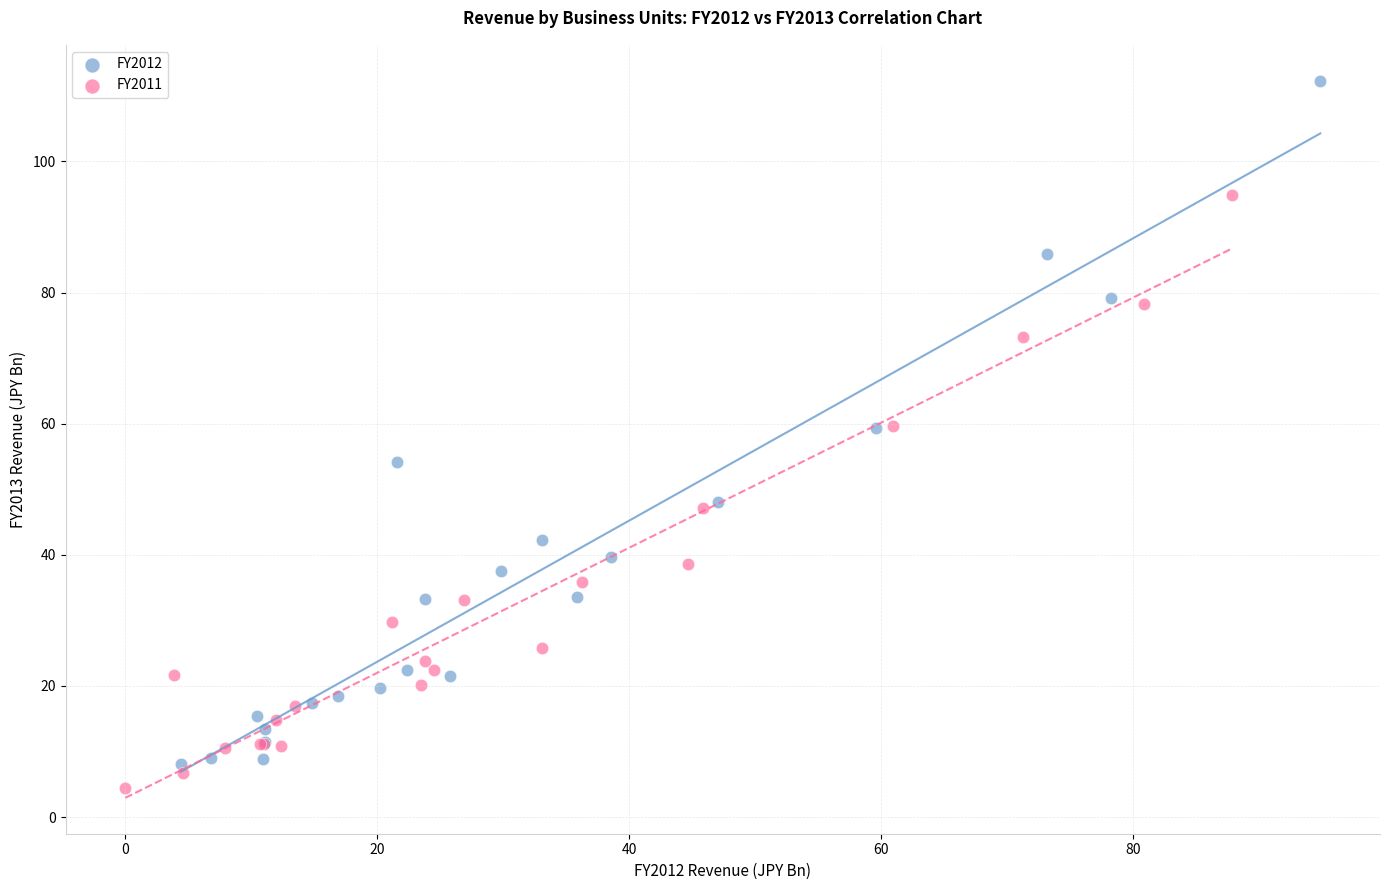

Which series reaches the maximum Y coordinate?

FY2012